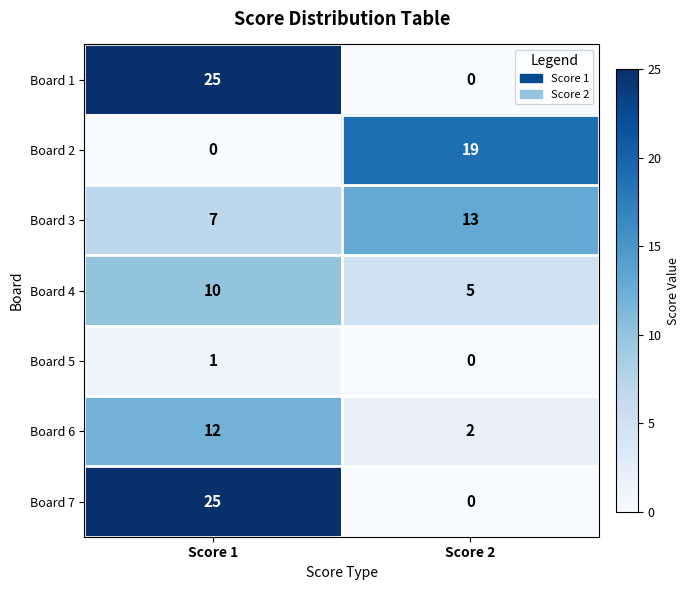

What is the spread (max minus min) of values at Score 2?

19